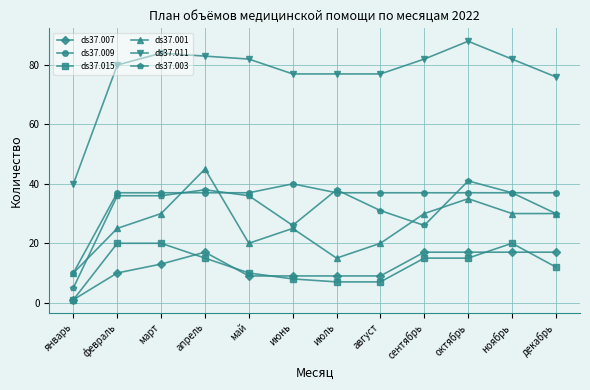

At which category does the chart reach its minimum across all series?

январь